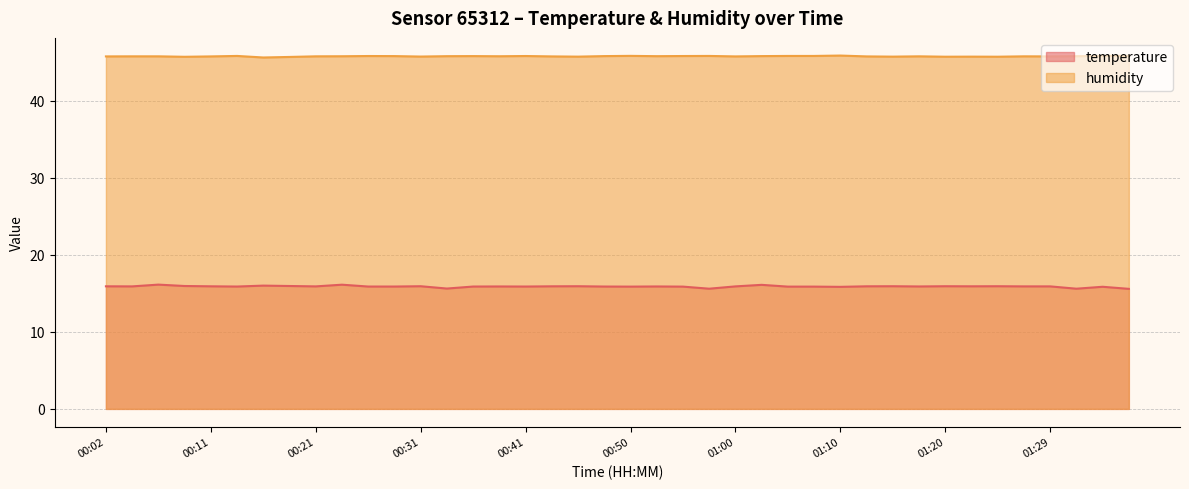

At how many categories does at least one series exceed 40?

40